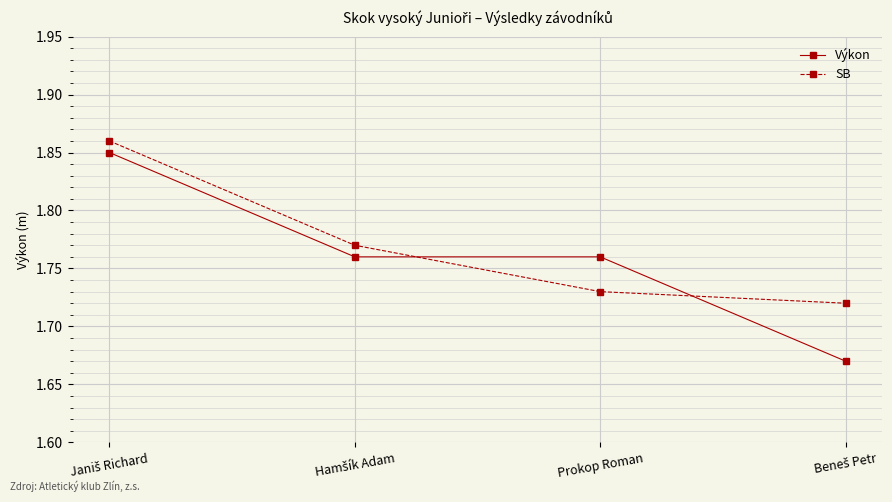

List the series in order of their overall mean, lowest first.

Výkon, SB